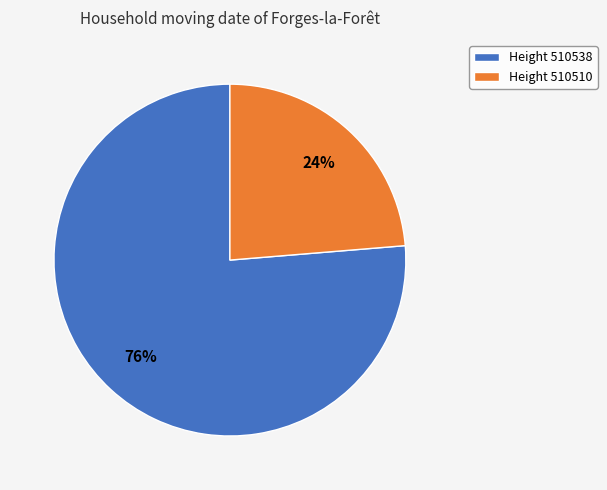

Which slice is the smallest?

Height 510510